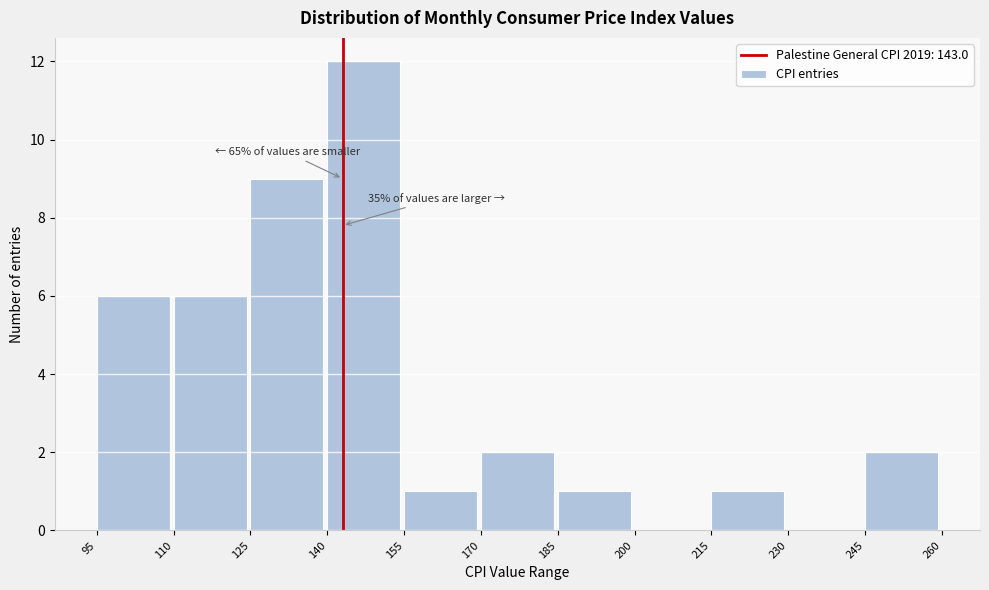

Which range on the x-axis has the tallest bar?

140 to 155